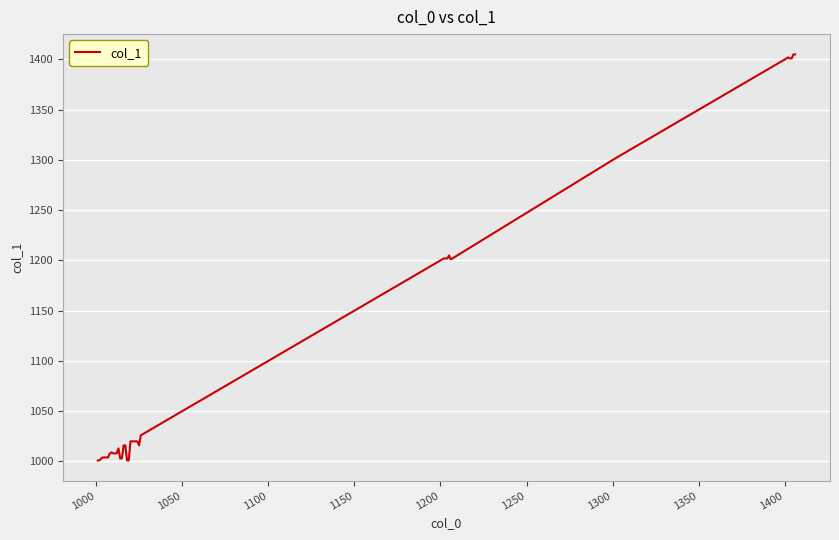

What is the minimum value shown in the chart?

1001